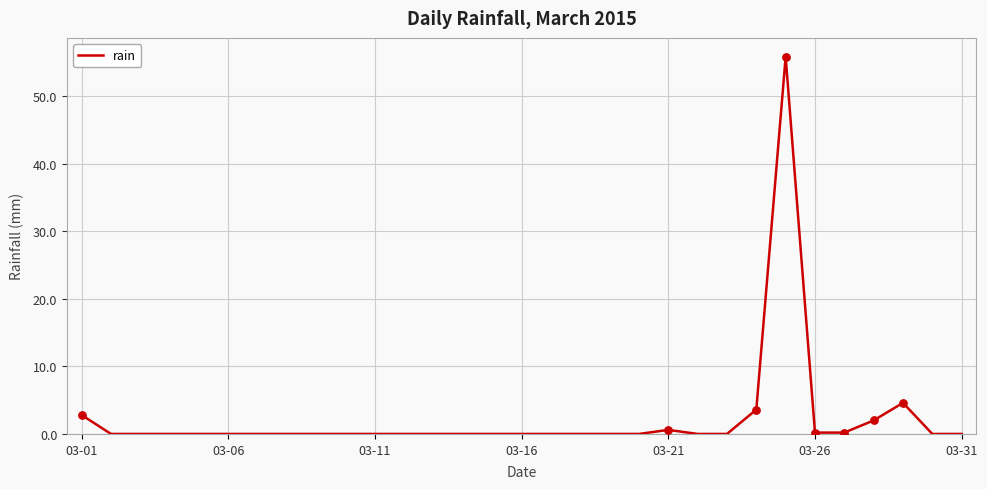

What is the maximum value shown in the chart?

55.8